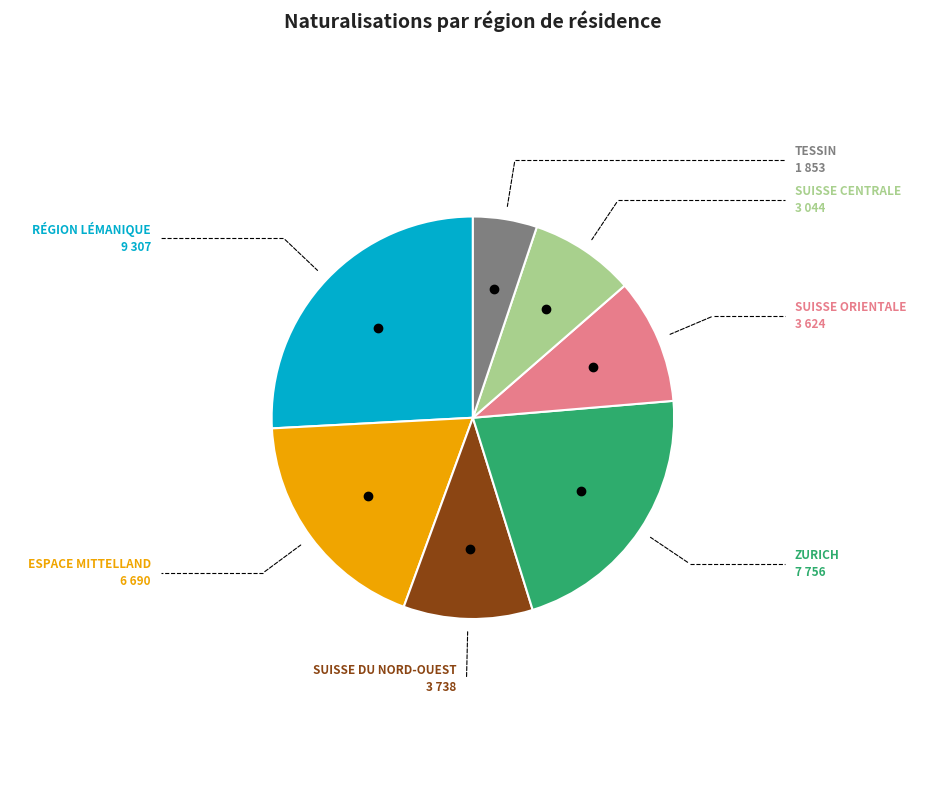

Does any single category account for the majority?

No